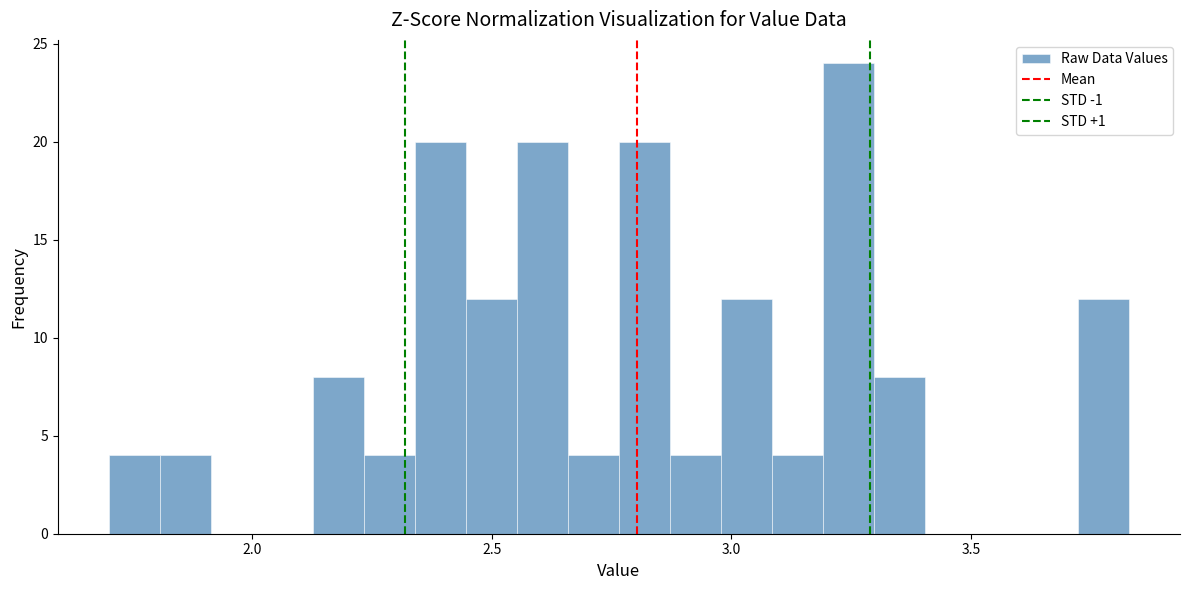

Around what value on the x-axis is the tallest bar? Give the approximate position of its centre, as read against the axis.

3.25